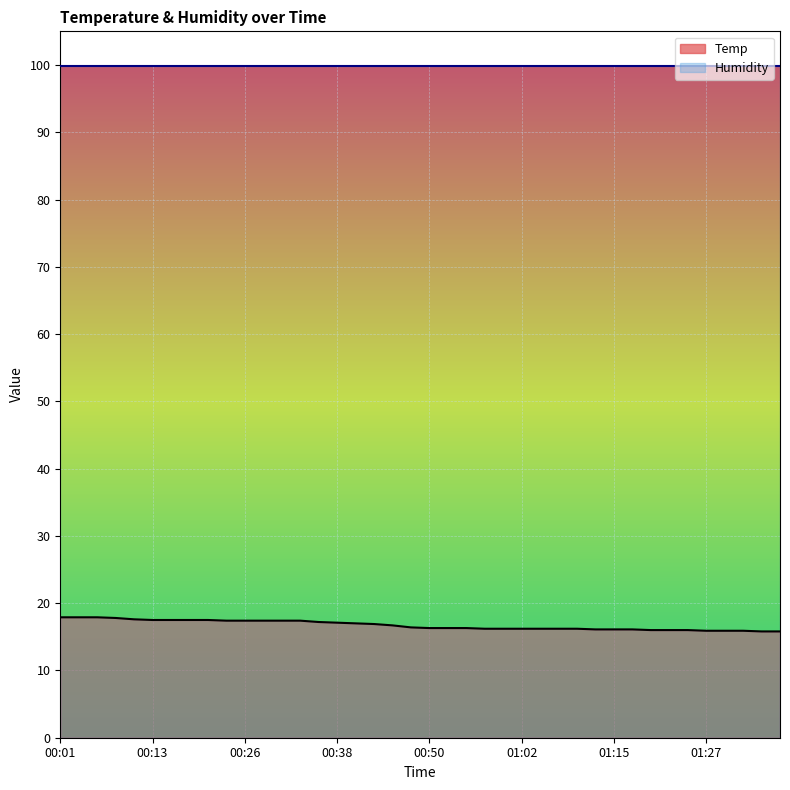

The value at 00:33 is 17.4. True or false?

True